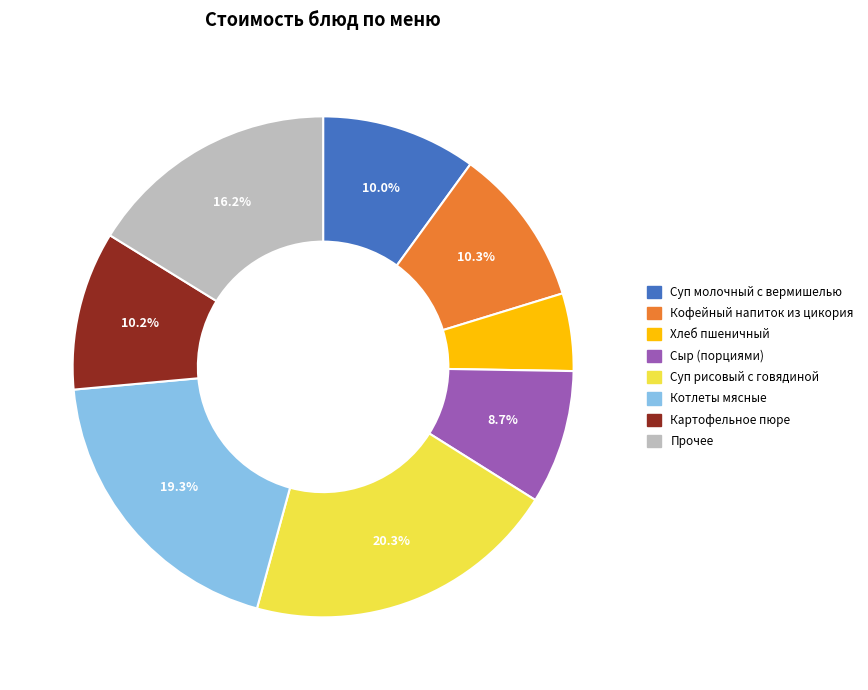

Is there any slice that represents more than half of the pie?

No